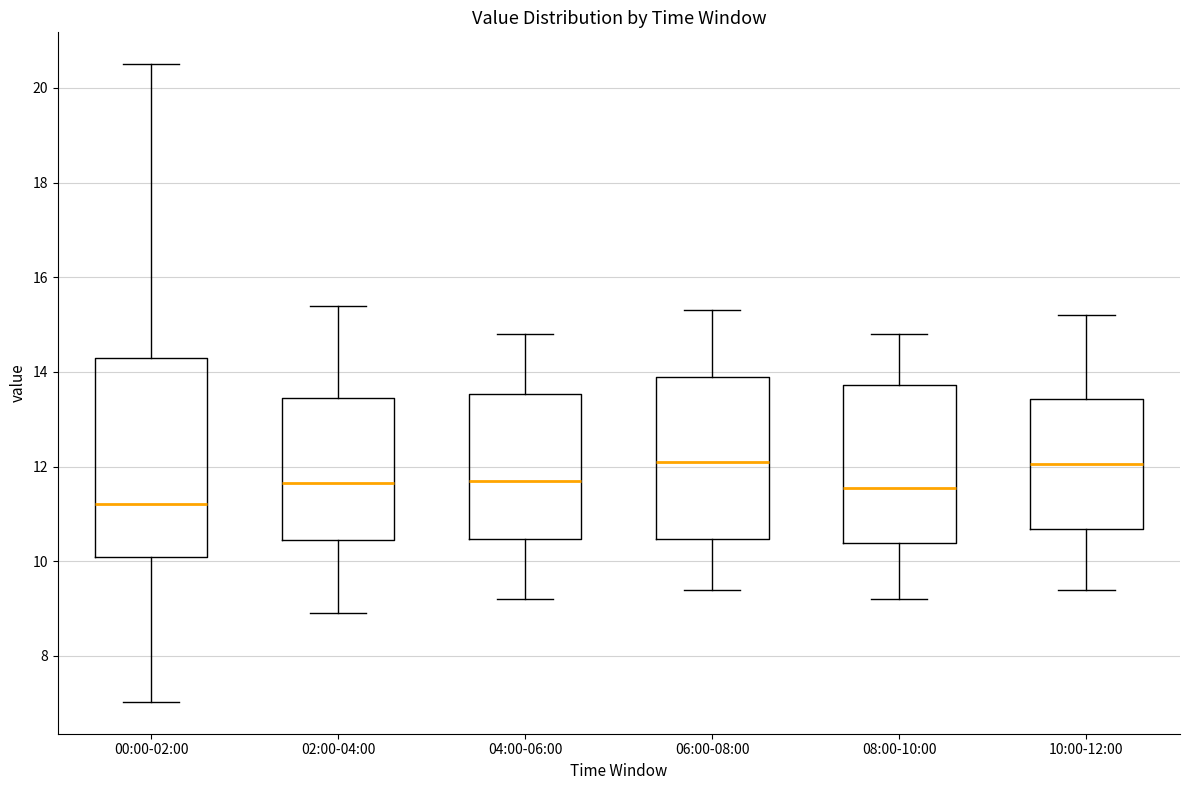

Reading left to right, transcribe this box plot: for each box, give where its median line is, the range the box spans, and where its two whiskers end, as read against the y-axis. The values are not printed on the chart, so give them approximately, as read against the axis.

00:00-02:00: median 11.2, box 10.2 to 14.4, whiskers 7.0 to 20.6
02:00-04:00: median 11.6, box 10.4 to 13.4, whiskers 9.0 to 15.4
04:00-06:00: median 11.8, box 10.4 to 13.6, whiskers 9.2 to 14.8
06:00-08:00: median 12.2, box 10.4 to 14.0, whiskers 9.4 to 15.4
08:00-10:00: median 11.6, box 10.4 to 13.8, whiskers 9.2 to 14.8
10:00-12:00: median 12.0, box 10.6 to 13.4, whiskers 9.4 to 15.2